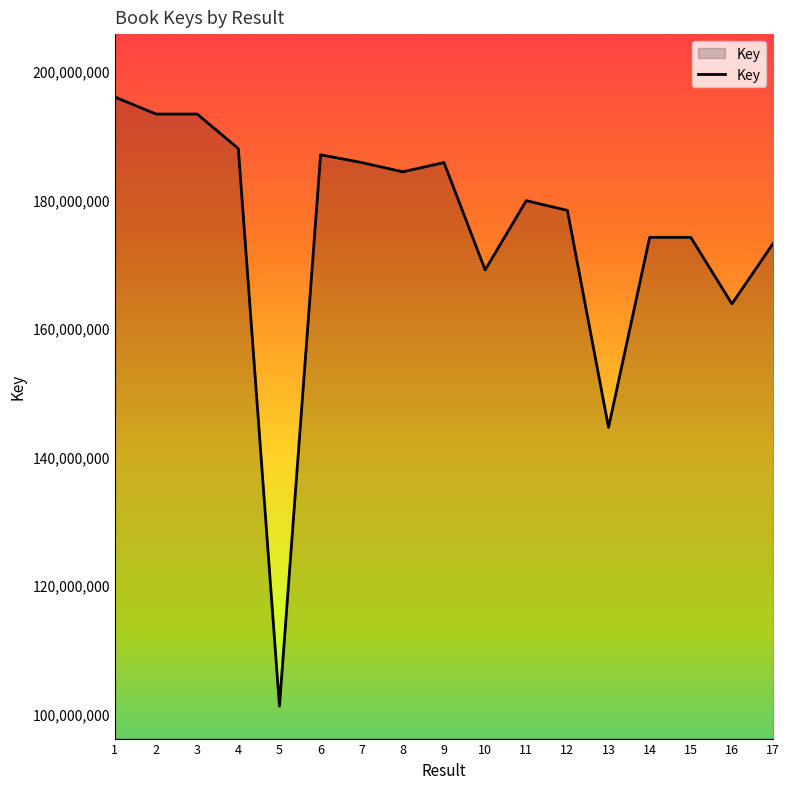

What is the difference between the values at 16 and 5?

62621371